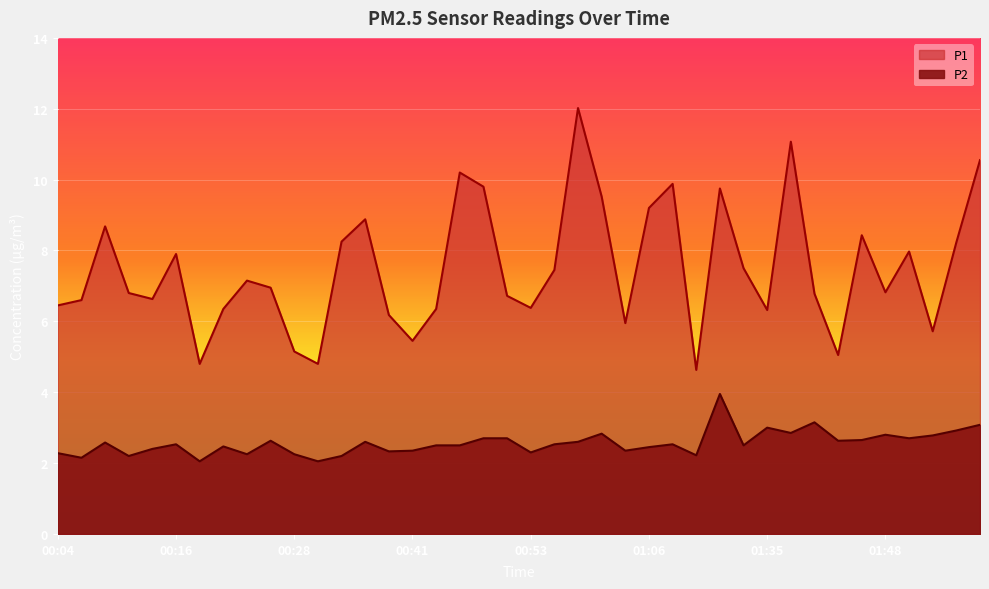

Reading left to right, what are all the values shown in this chart?

P1: 00:04=6.5	00:06=6.6	00:09=8.7	00:11=6.8	00:14=6.6	00:16=7.9	00:18=4.8	00:21=6.3	00:23=7.2	00:26=7.0	00:28=5.2	00:31=4.8	00:33=8.2	00:36=8.9	00:38=6.2	00:41=5.5	00:43=6.3	00:46=10.2	00:48=9.8	00:51=6.7	00:53=6.4	00:56=7.5	00:58=12.0	01:01=9.5	01:03=6.0	01:06=9.2	01:11=9.9	01:14=4.6	01:19=9.8	01:21=7.5	01:35=6.3	01:38=11.1	01:40=6.8	01:43=5.0	01:45=8.4	01:48=6.8	01:50=8.0	01:53=5.7	01:55=8.2	01:58=10.6
P2: 00:04=2.3	00:06=2.1	00:09=2.6	00:11=2.2	00:14=2.4	00:16=2.5	00:18=2.0	00:21=2.5	00:23=2.2	00:26=2.6	00:28=2.2	00:31=2.0	00:33=2.2	00:36=2.6	00:38=2.3	00:41=2.4	00:43=2.5	00:46=2.5	00:48=2.7	00:51=2.7	00:53=2.3	00:56=2.5	00:58=2.6	01:01=2.8	01:03=2.4	01:06=2.5	01:11=2.5	01:14=2.2	01:19=4.0	01:21=2.5	01:35=3.0	01:38=2.9	01:40=3.1	01:43=2.6	01:45=2.6	01:48=2.8	01:50=2.7	01:53=2.8	01:55=2.9	01:58=3.1